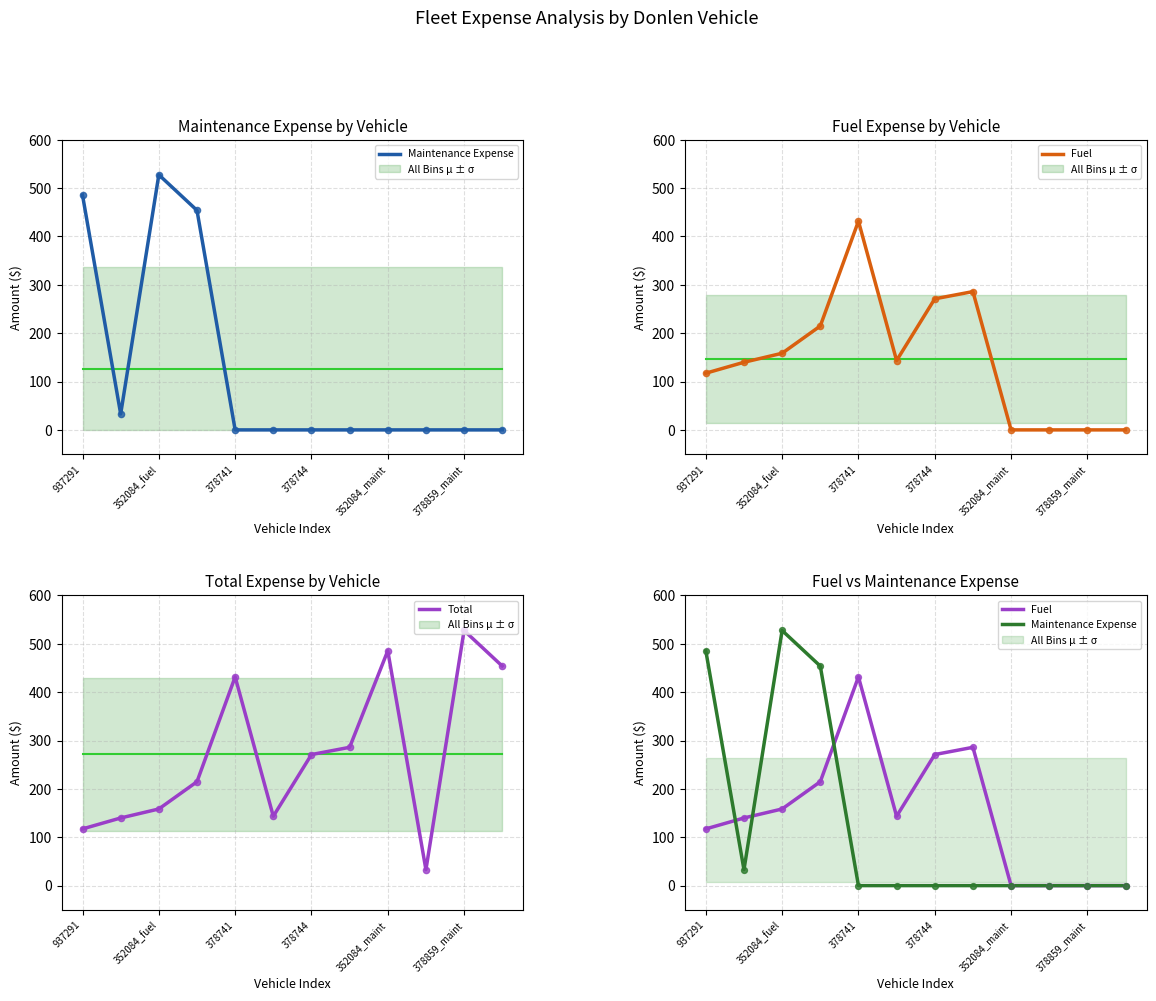

What are all the series names shown in the legend?

Maintenance Expense, Fuel, Total